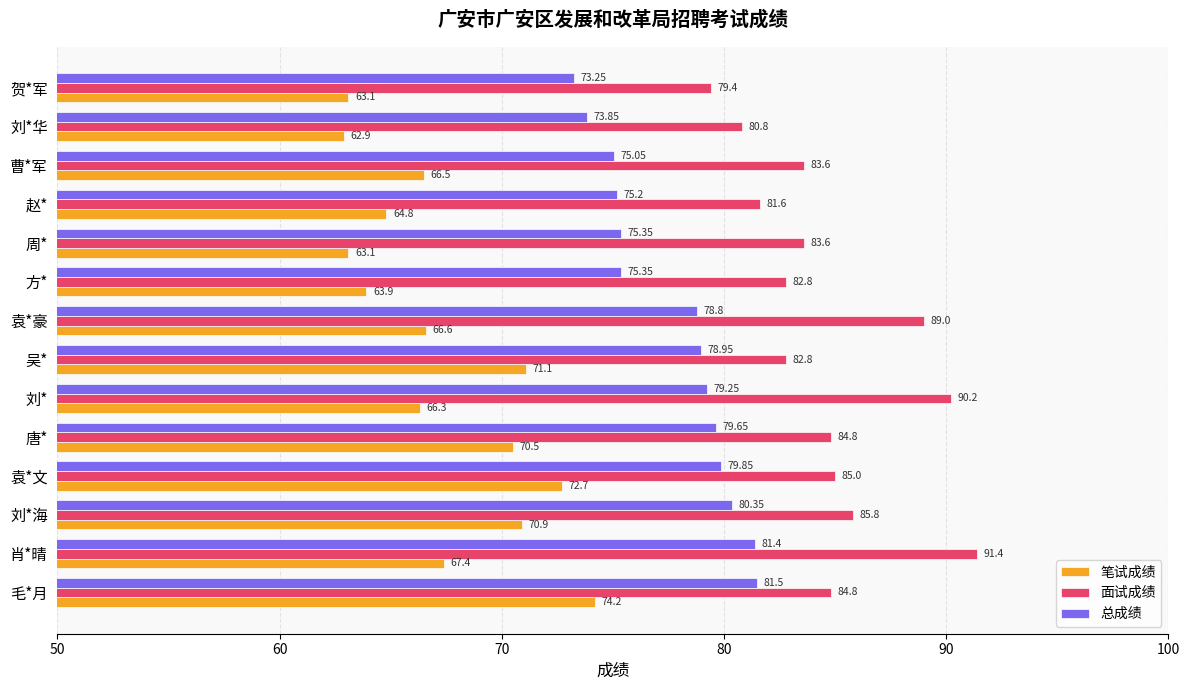

At how many categories does at least one series exceed 71?

14